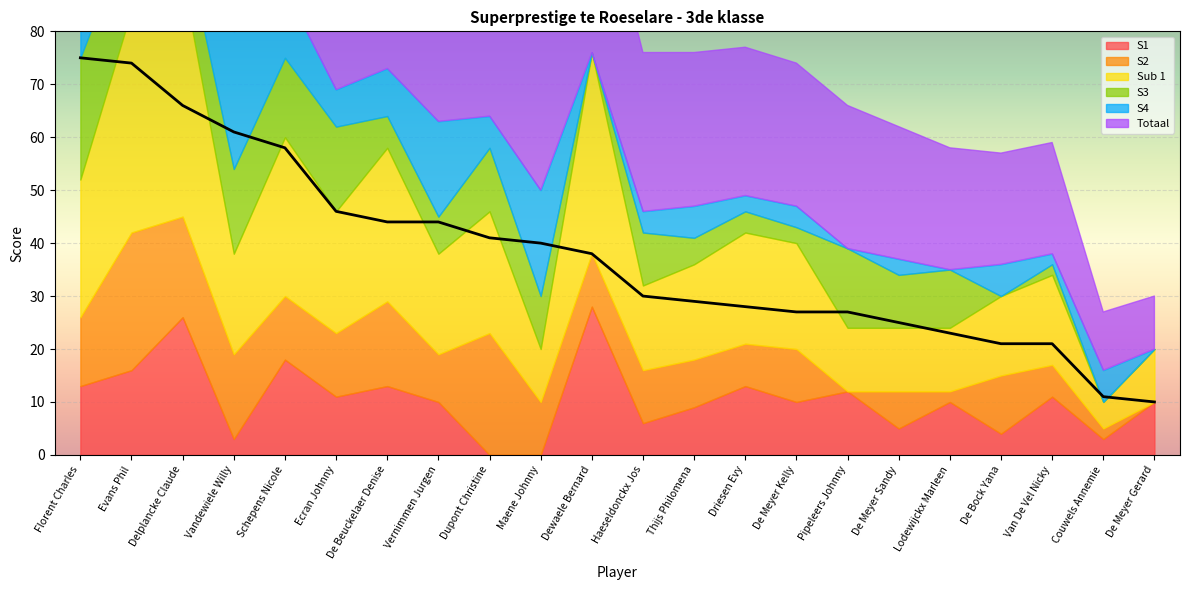

How many interior local valleys does the Sub 1 series have?

6